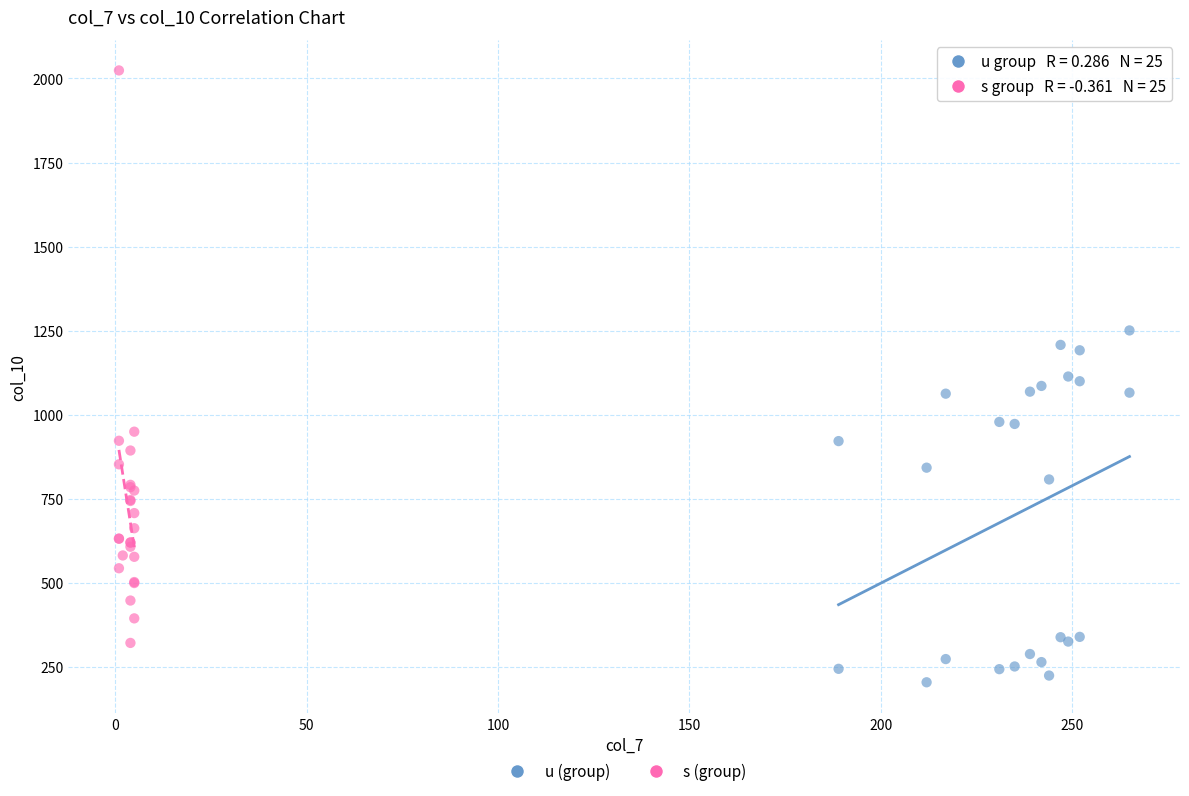

Which series has the largest Y range (max minus min)?

s (group)